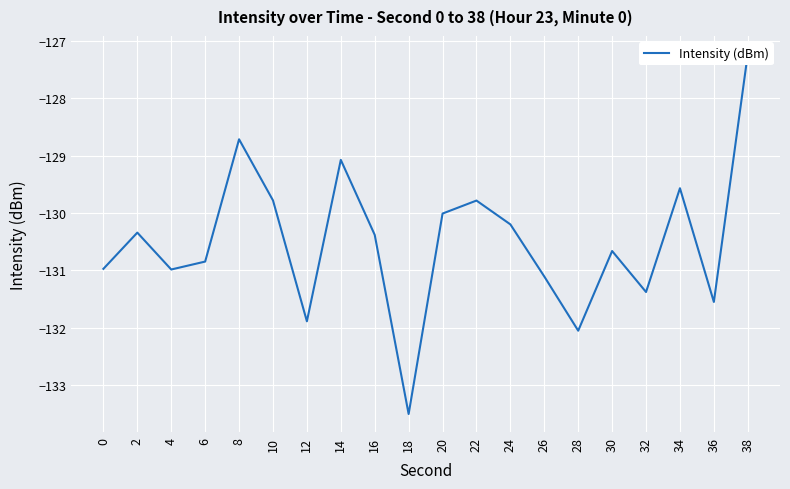

Where is the data nearest to the value -130?

20